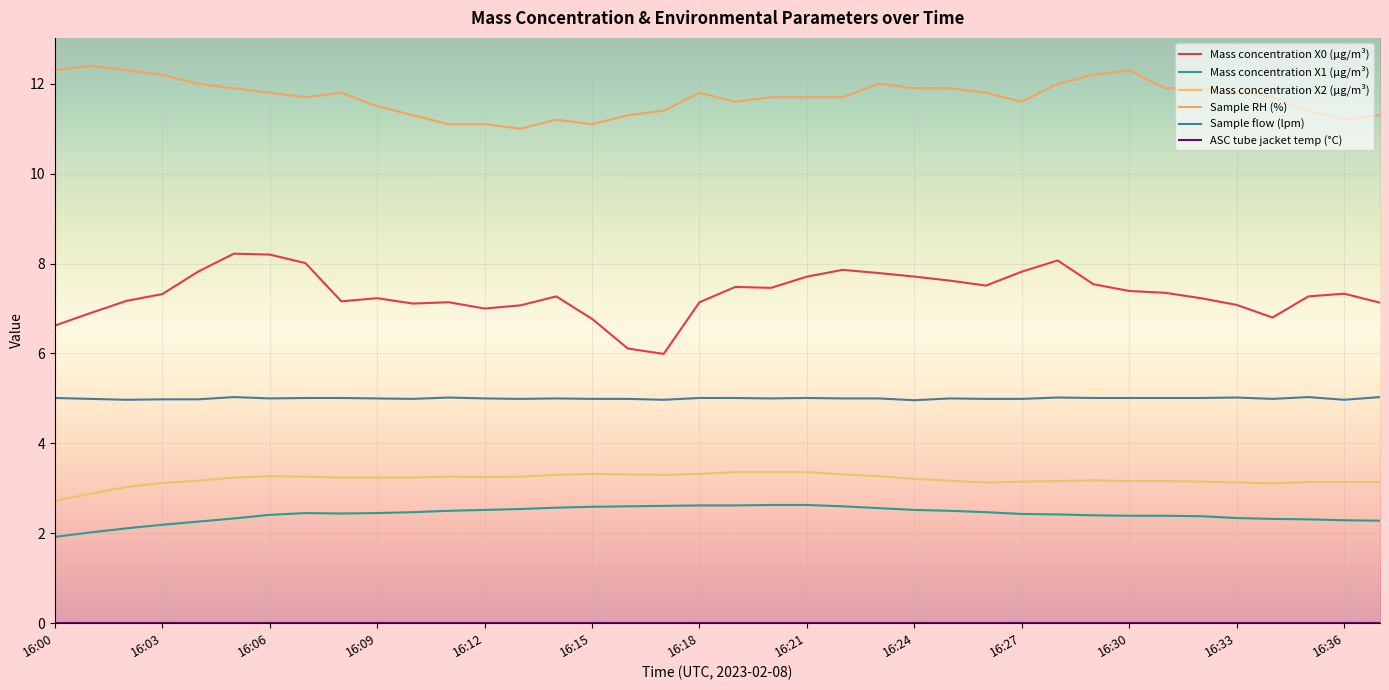

Which series has the largest range (max minus min)?

Mass concentration X0 (μg/m³)